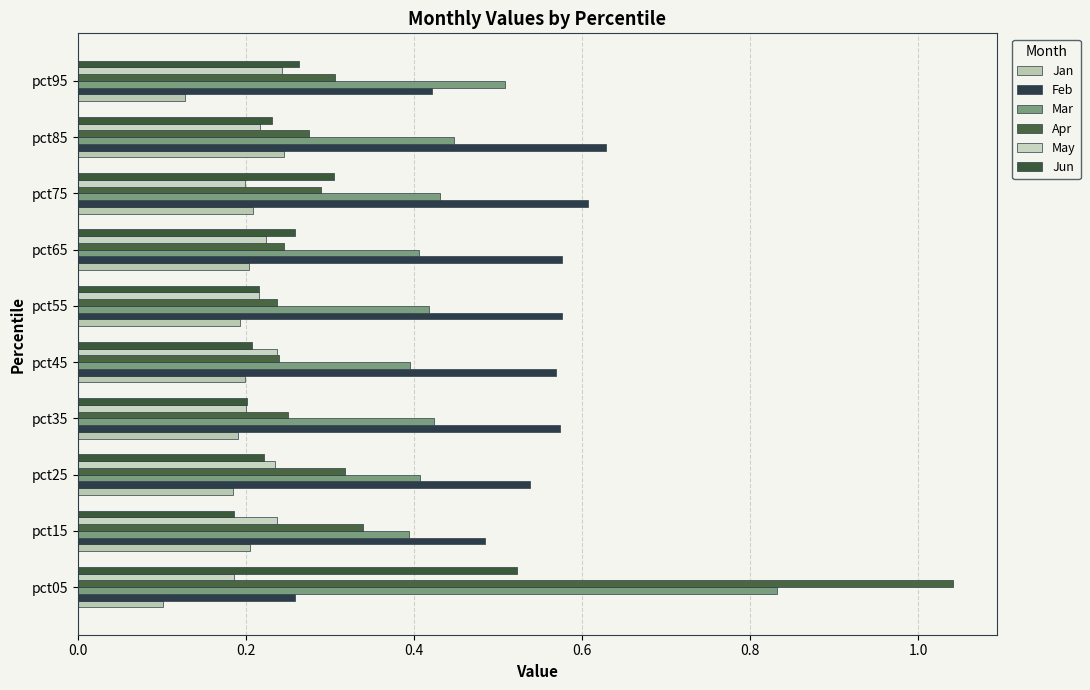

How many distinct data groups are displayed?

6